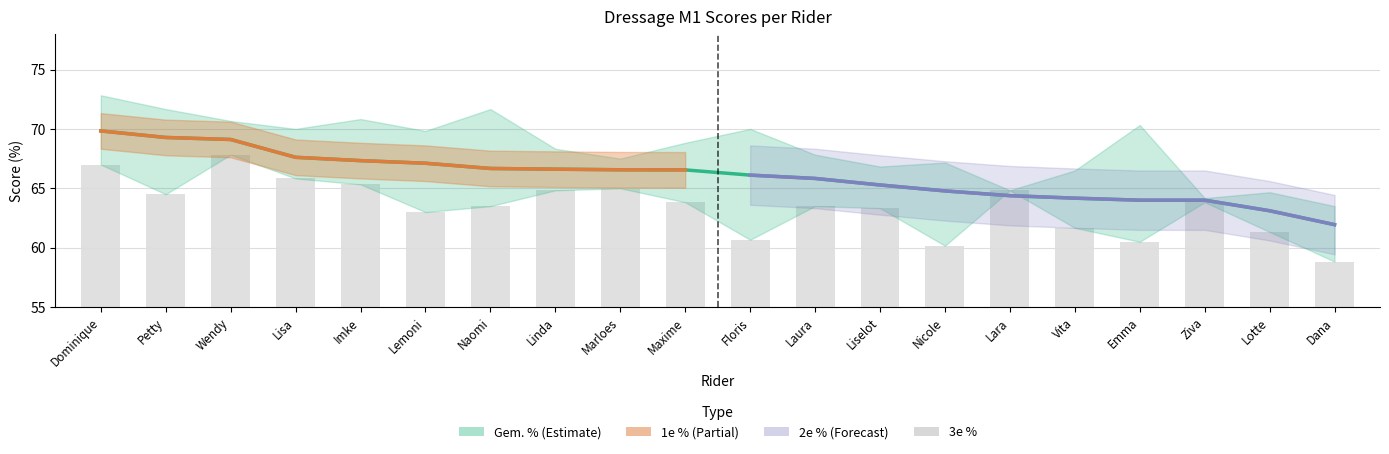

Which category has the highest value across all series?

Dominique